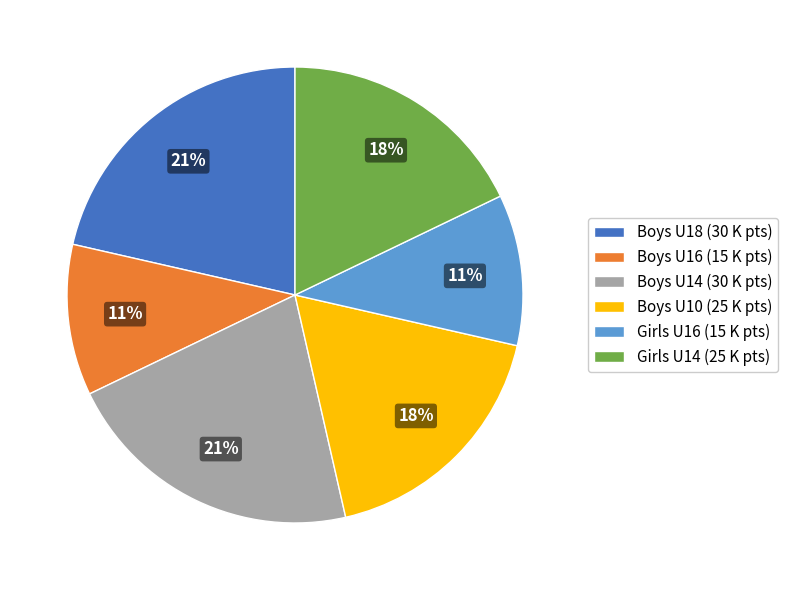

Do Girls U16 (15 K pts) and Boys U16 (15 K pts) together represent more than half of the pie?

No